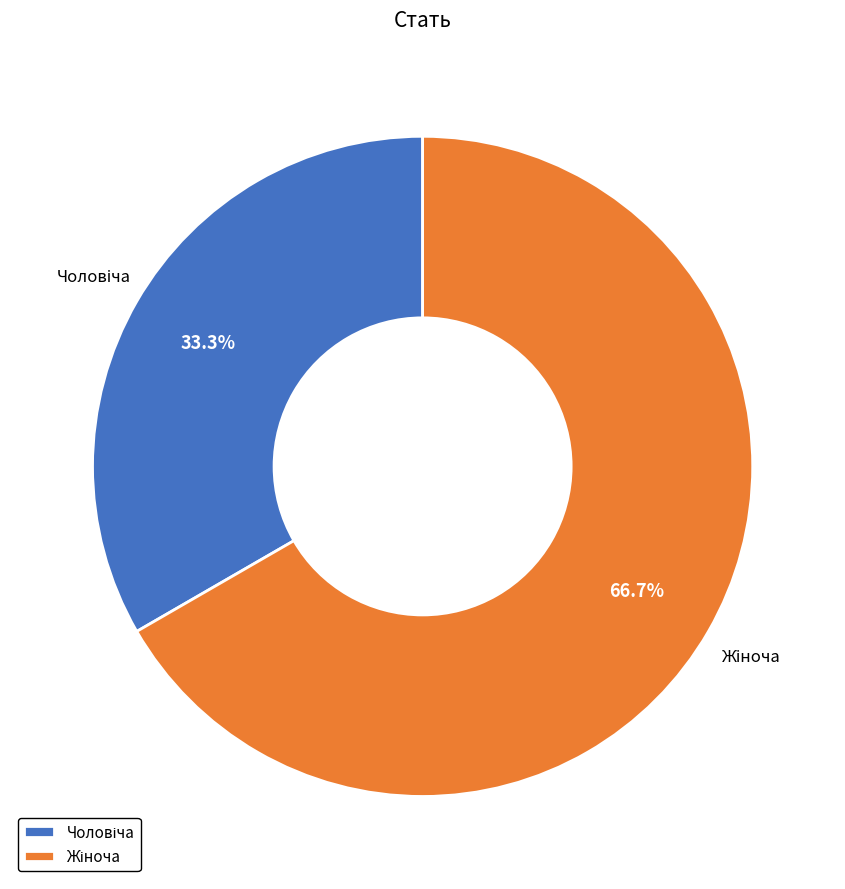

Does any single category account for the majority?

Yes